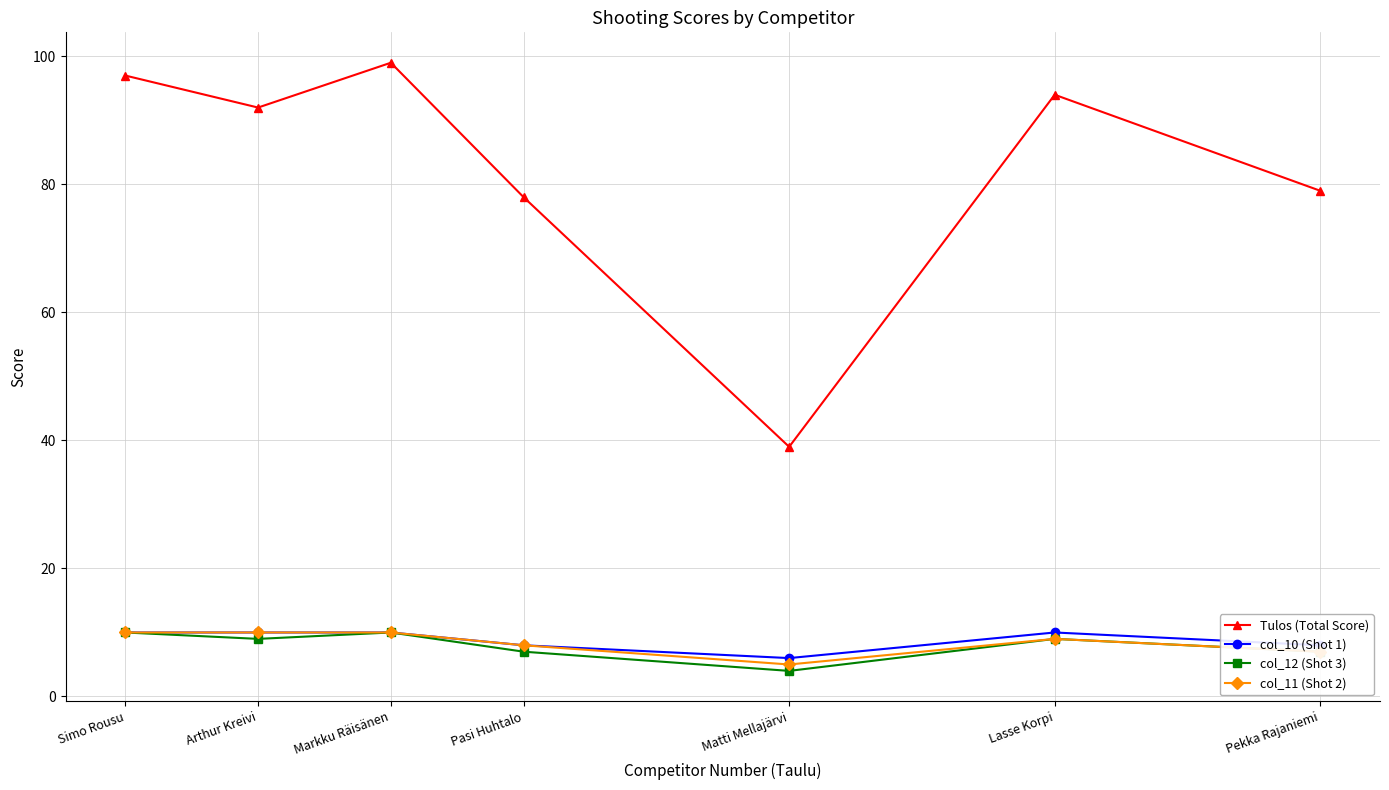

Where is the first local maximum for Tulos (Total Score)?

Markku Räisänen